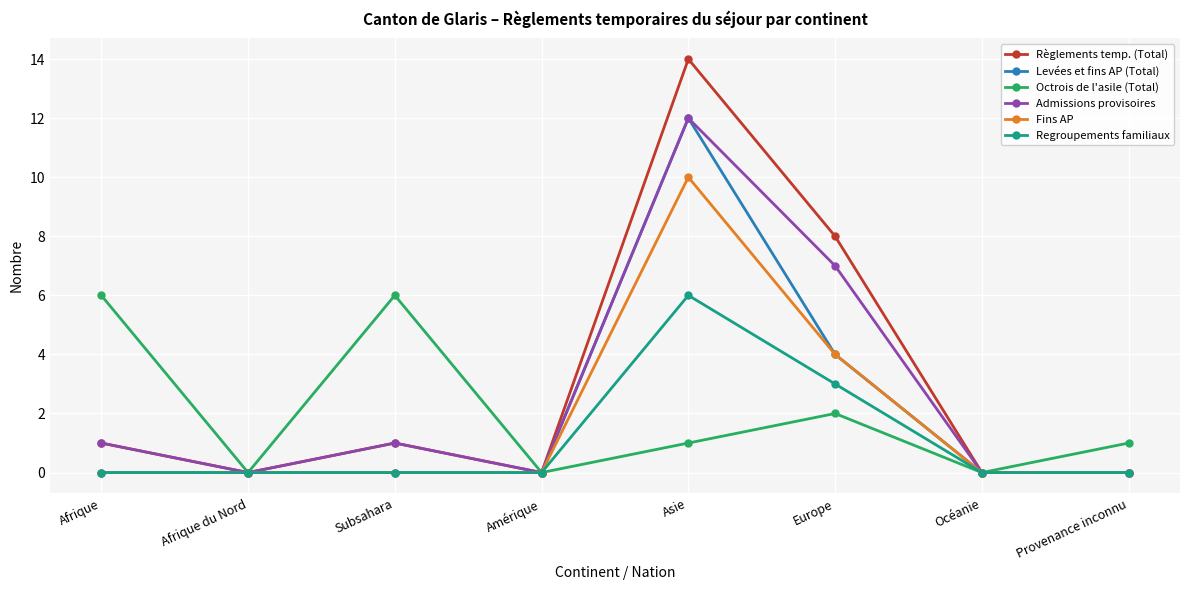

Reading right to left, list all the values displayed in this chart.

Règlements temp. (Total): Provenance inconnu=0	Océanie=0	Europe=8	Asie=14	Amérique=0	Subsahara=1	Afrique du Nord=0	Afrique=1
Levées et fins AP (Total): Provenance inconnu=0	Océanie=0	Europe=4	Asie=12	Amérique=0	Subsahara=0	Afrique du Nord=0	Afrique=0
Octrois de l'asile (Total): Provenance inconnu=1	Océanie=0	Europe=2	Asie=1	Amérique=0	Subsahara=6	Afrique du Nord=0	Afrique=6
Admissions provisoires: Provenance inconnu=0	Océanie=0	Europe=7	Asie=12	Amérique=0	Subsahara=1	Afrique du Nord=0	Afrique=1
Fins AP: Provenance inconnu=0	Océanie=0	Europe=4	Asie=10	Amérique=0	Subsahara=0	Afrique du Nord=0	Afrique=0
Regroupements familiaux: Provenance inconnu=0	Océanie=0	Europe=3	Asie=6	Amérique=0	Subsahara=0	Afrique du Nord=0	Afrique=0